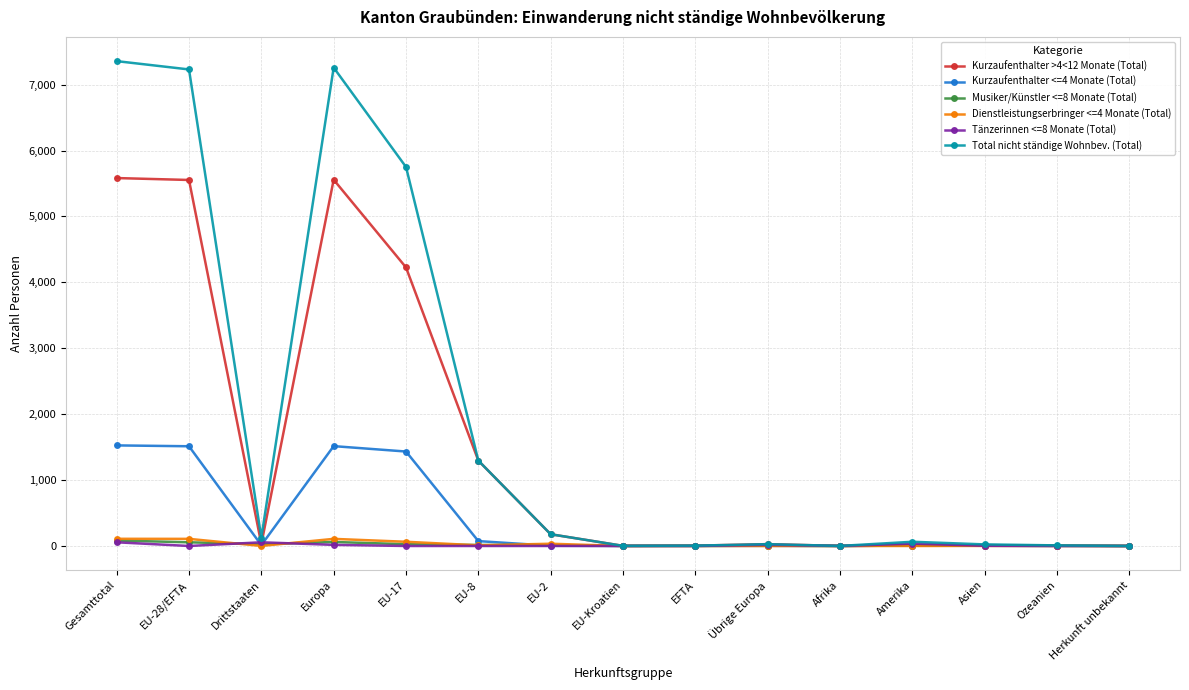

True or false: Total nicht ständige Wohnbev. (Total) has more than 1 interior local peaks.

True